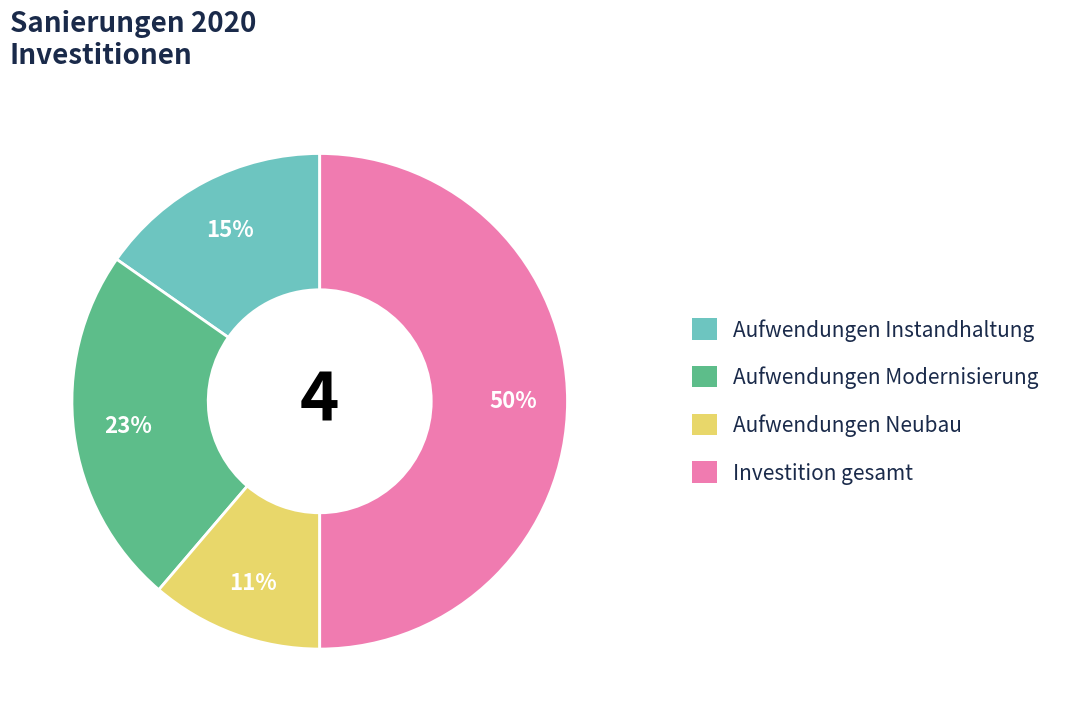

To the nearest percent, what portion does Aufwendungen Neubau represent?

11%